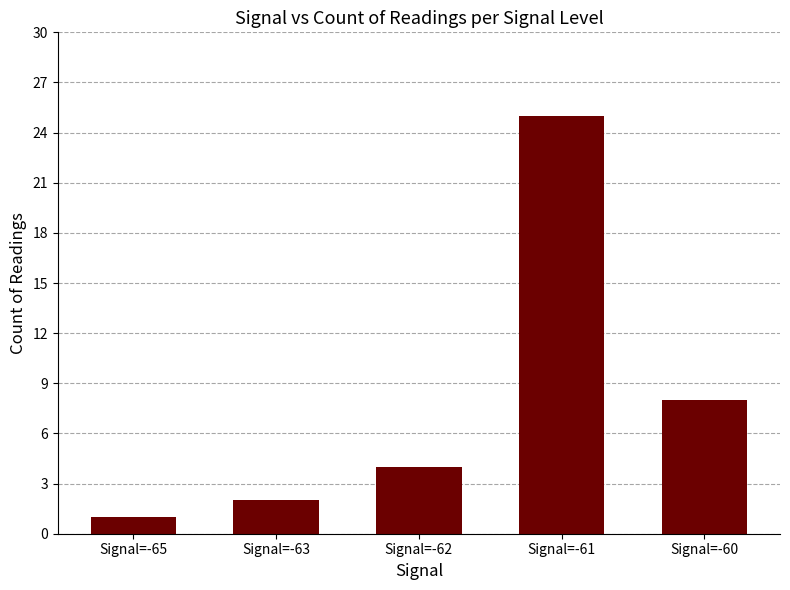

Reading left to right, extract all data points from this chart.

1	2	4	25	8